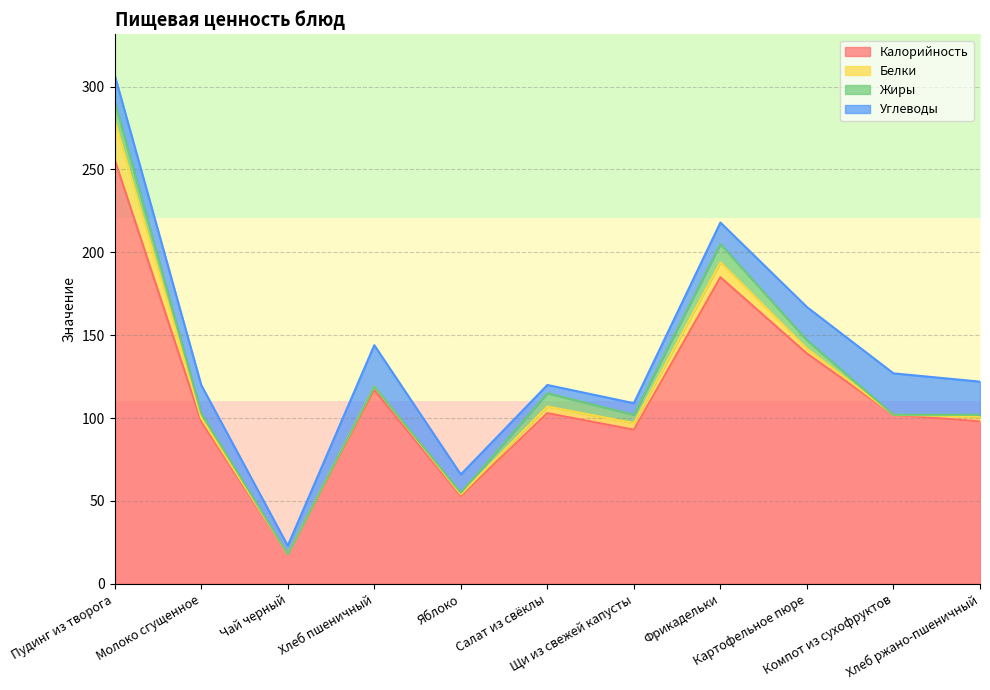

What value does the Калорийность series have at Яблоко, to the nearest 10?

50